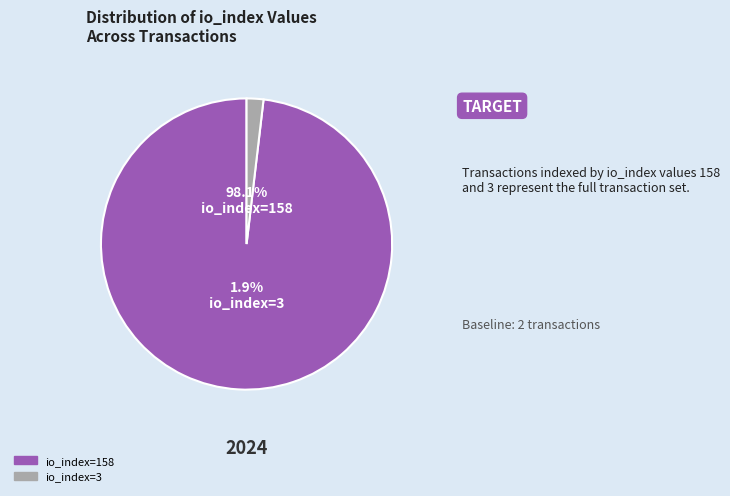

Rank the categories by value from lowest to highest.

io_index=3, io_index=158